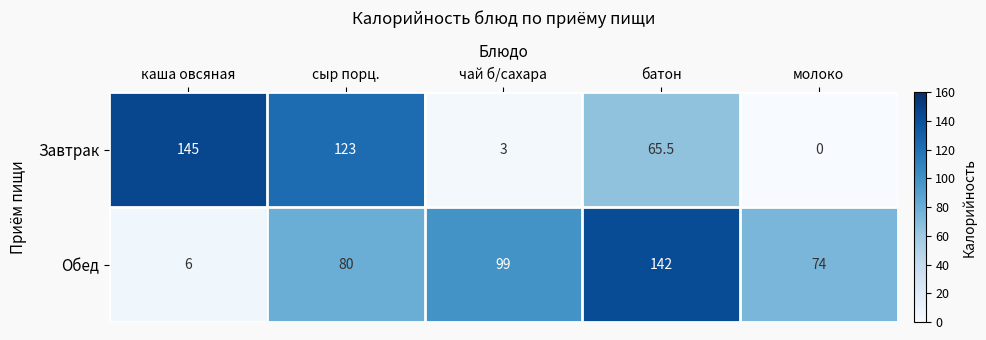

Is it true that Обед equals 99.0 at чай б/сахара?

True